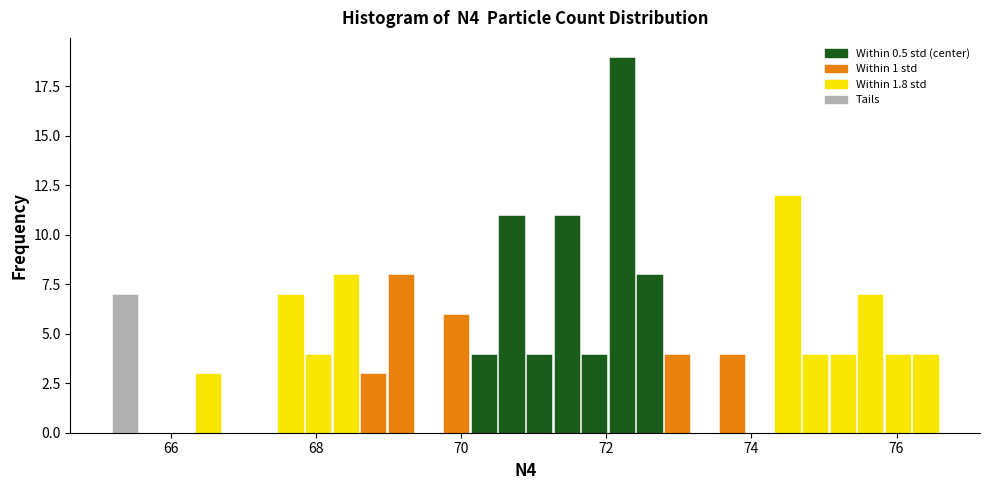

Read against the x-axis, roughly where is the centre of the tallest bar?

72.2